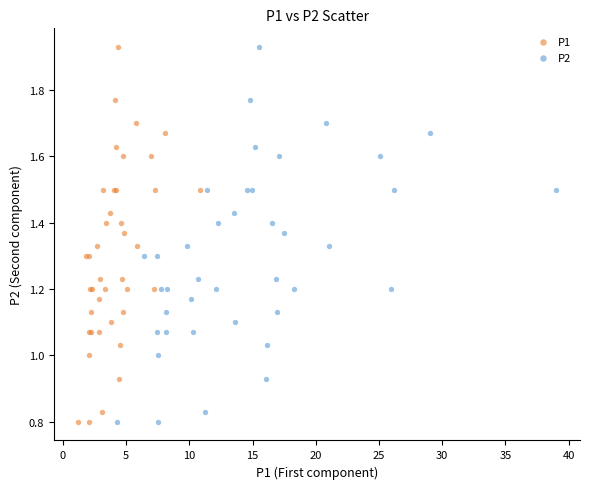

What are all the series names shown in the legend?

P1, P2